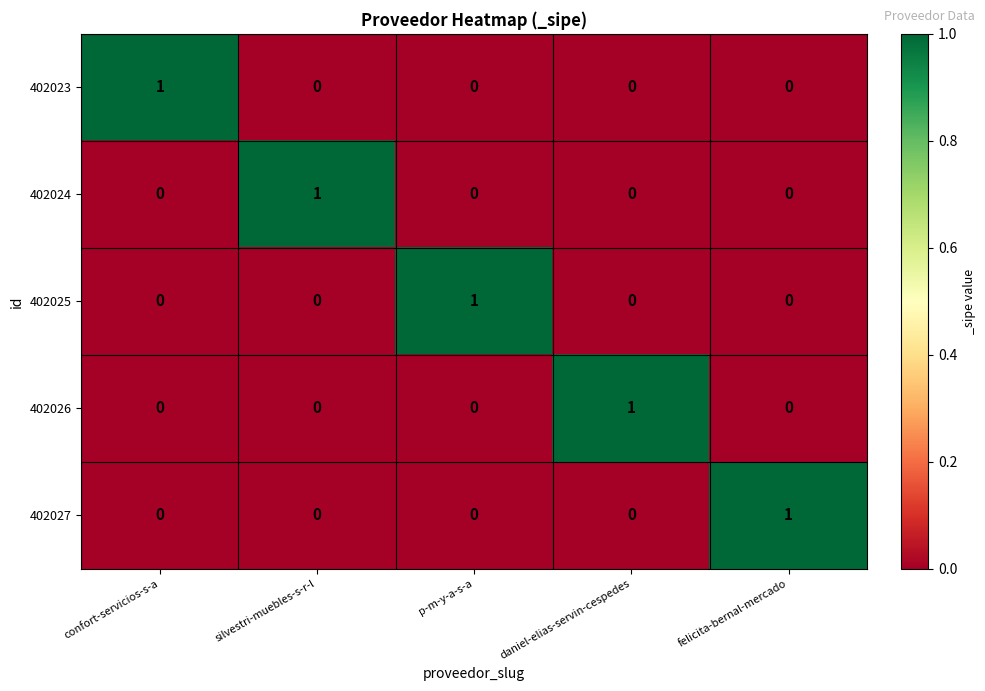

The 402026 series shows 0 at p-m-y-a-s-a. True or false?

True